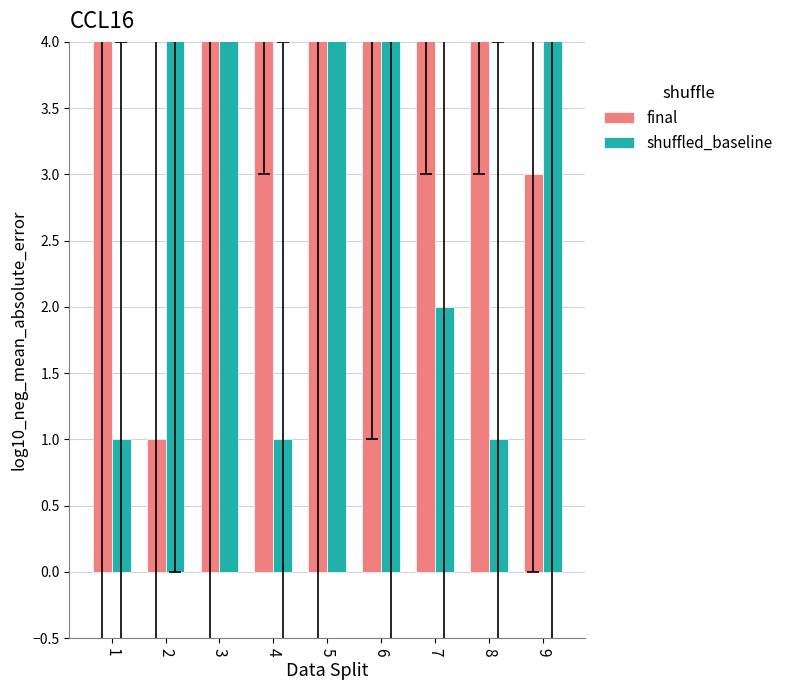

Rank the series by their average value, from highest to lowest.

final, shuffled_baseline